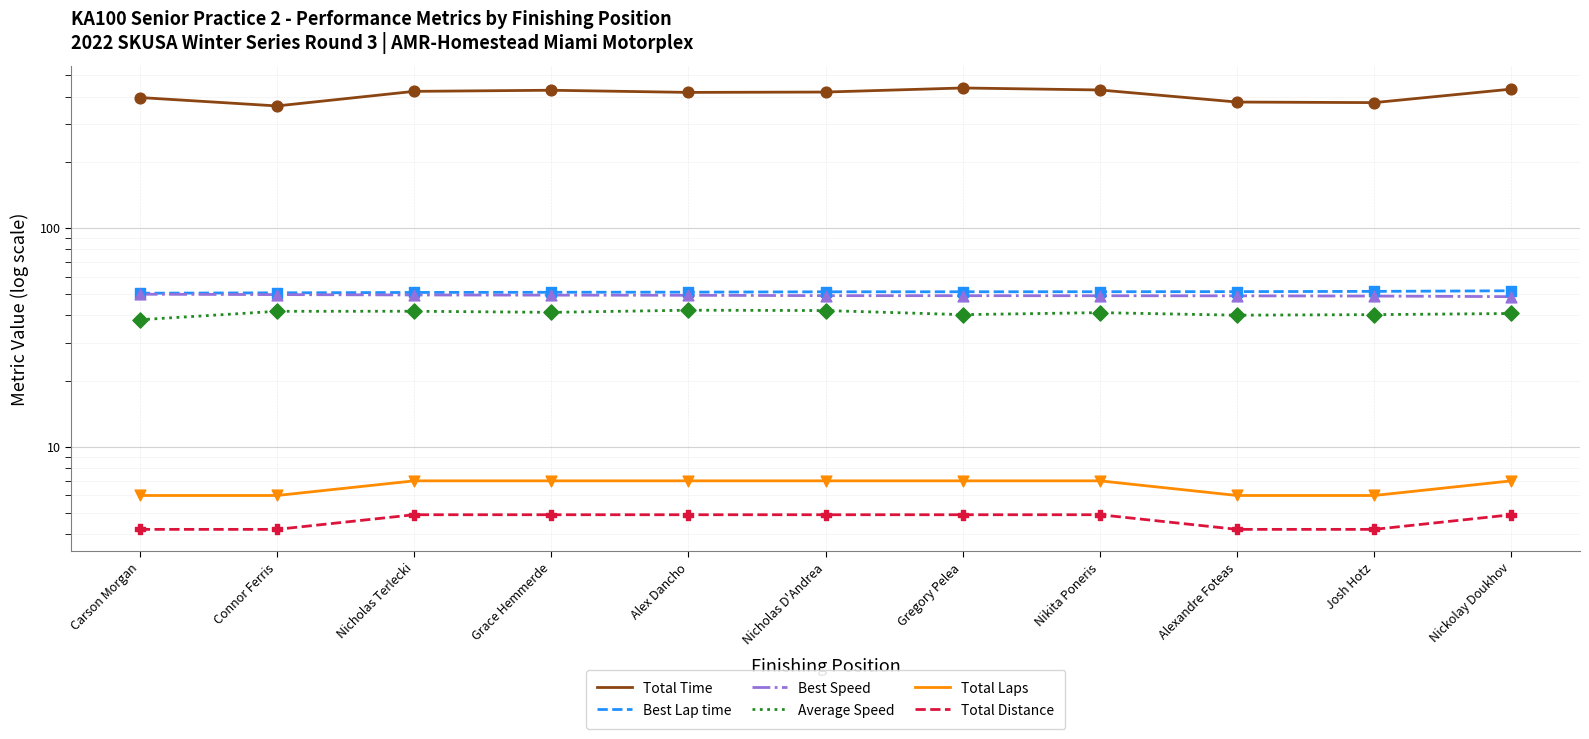

Which series contains the highest Y value?

Total Time